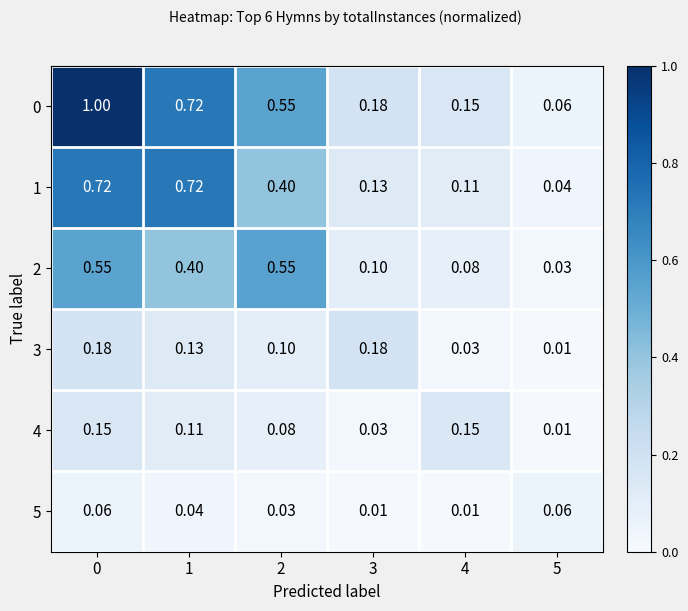

Is the value of 2 at 5 greater than the value of 4 at 5?

Yes